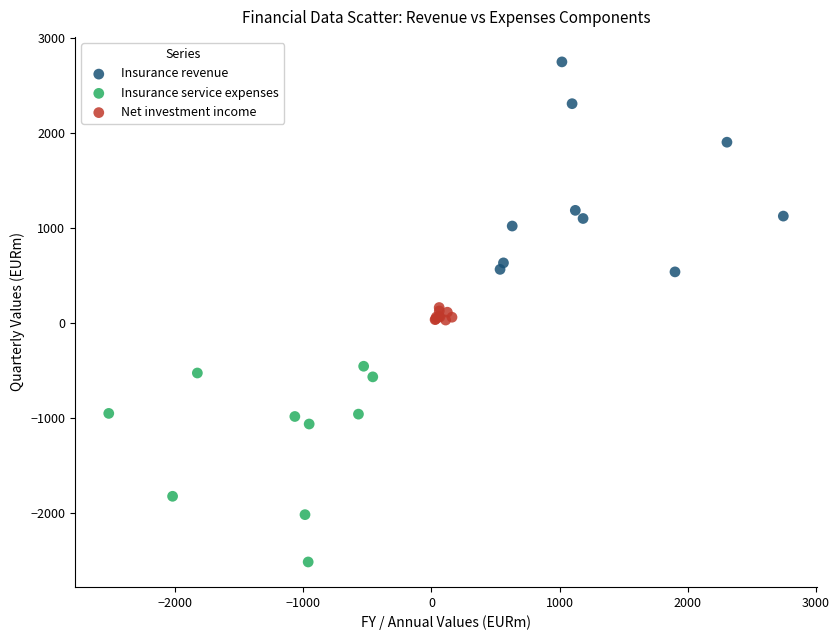

Which series contains the highest Y value?

Insurance revenue